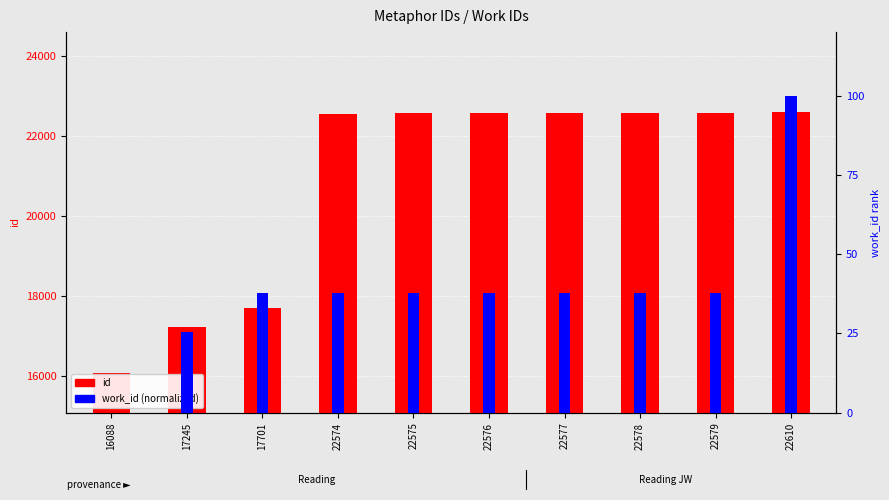

Between 17245 and 22610, which is larger?

22610